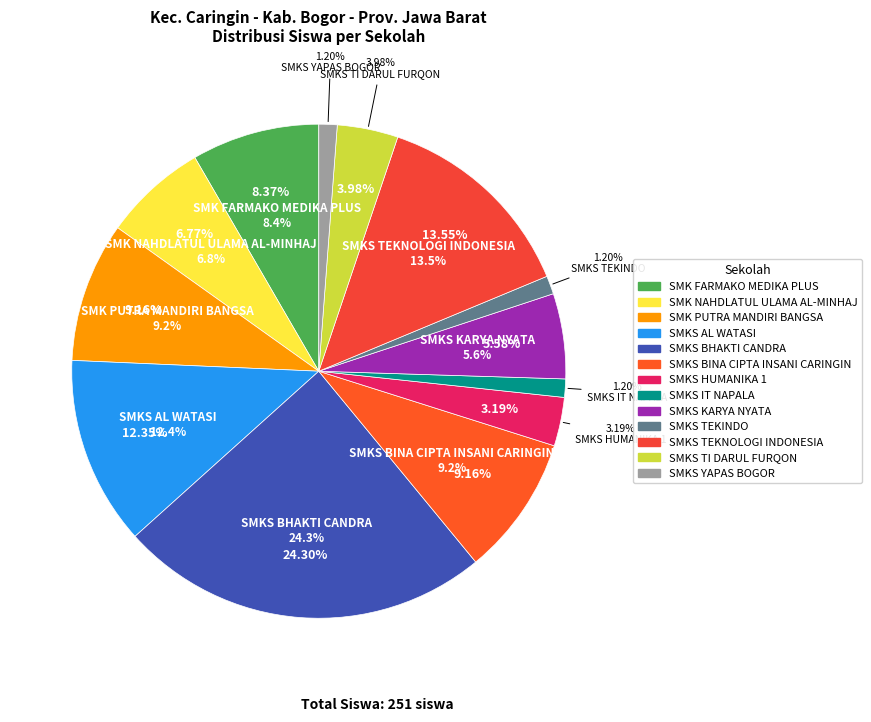

Which category has the biggest portion of the pie?

SMKS BHAKTI CANDRA